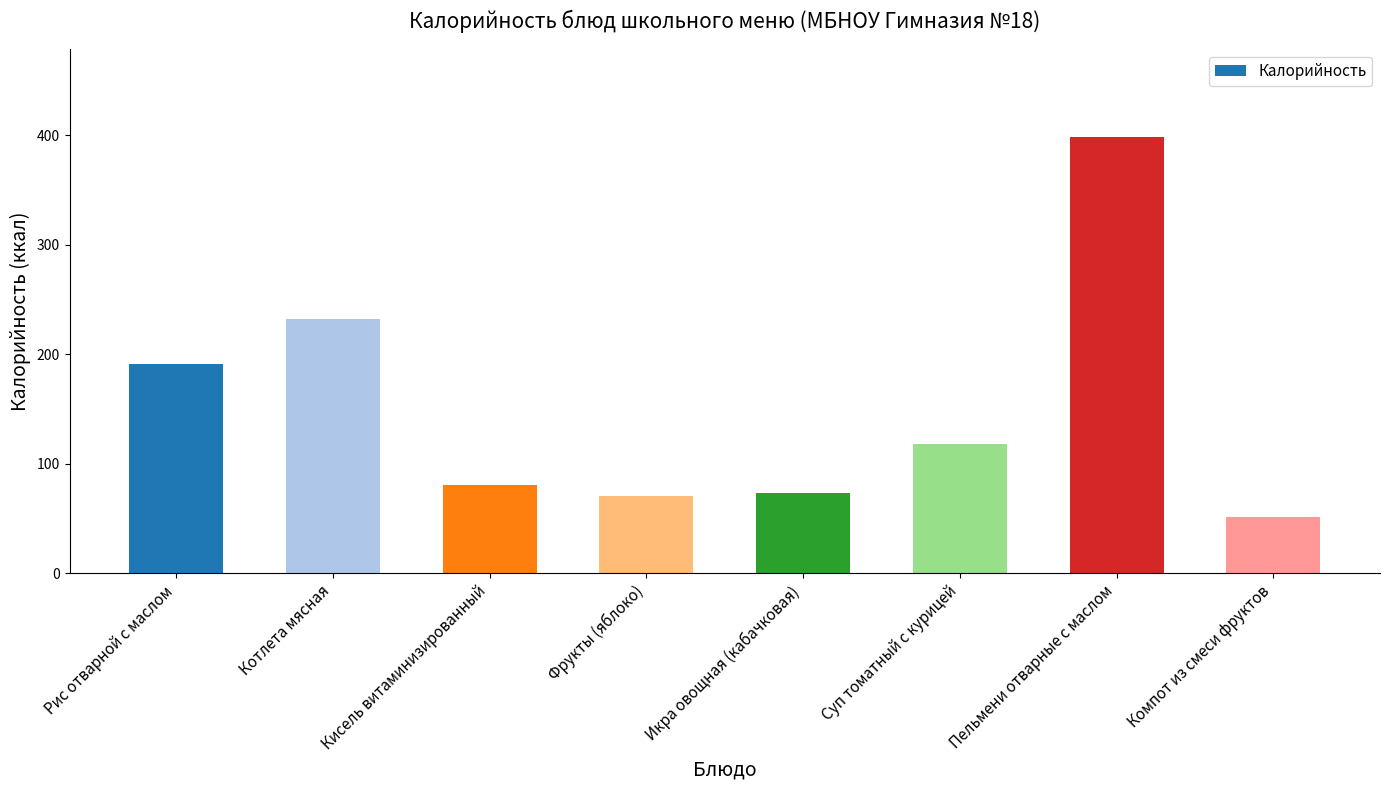

Reading left to right, extract all data points from this chart.

191.5	232.5	80.3	70.5	73.2	118.4	398.8	51.3